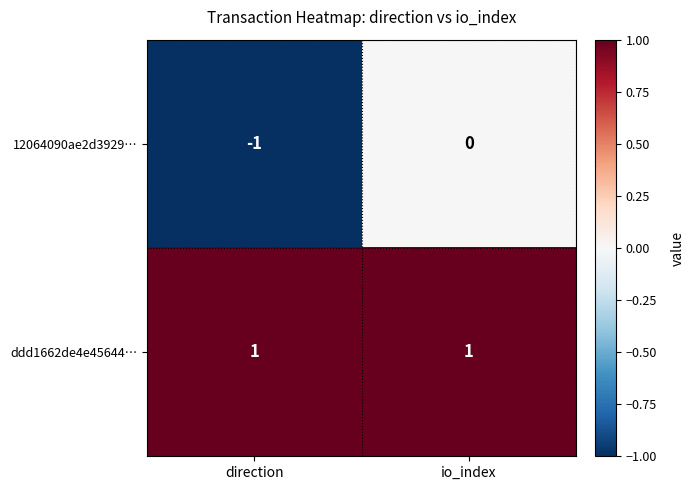

Which series has the largest total across all categories?

ddd1662de4e45644…